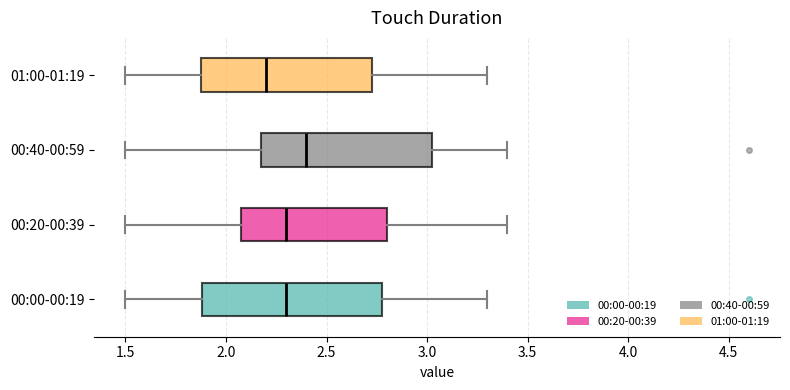

Reading bottom to top, read every box against the x-axis: the position of its median line, the range the box covers, and the ends of its whiskers. The values are not printed on the chart, so give them approximately, as read against the axis.

00:00-00:19: median 2.30, box 1.90 to 2.80, whiskers 1.50 to 3.30
00:20-00:39: median 2.30, box 2.10 to 2.80, whiskers 1.50 to 3.40
00:40-00:59: median 2.40, box 2.20 to 3.05, whiskers 1.50 to 3.40
01:00-01:19: median 2.20, box 1.90 to 2.75, whiskers 1.50 to 3.30